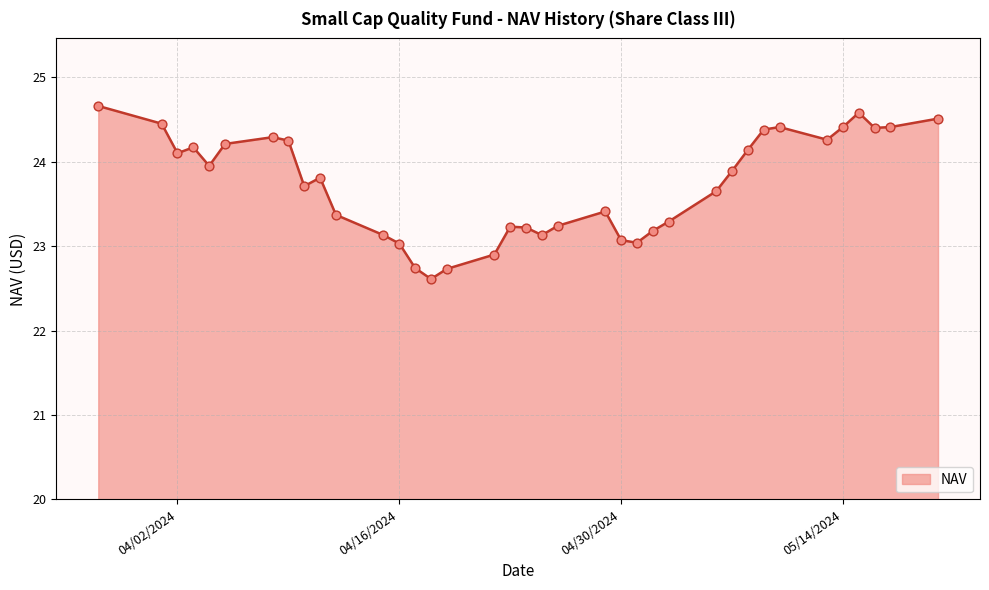

What is the minimum value shown in the chart?

22.6